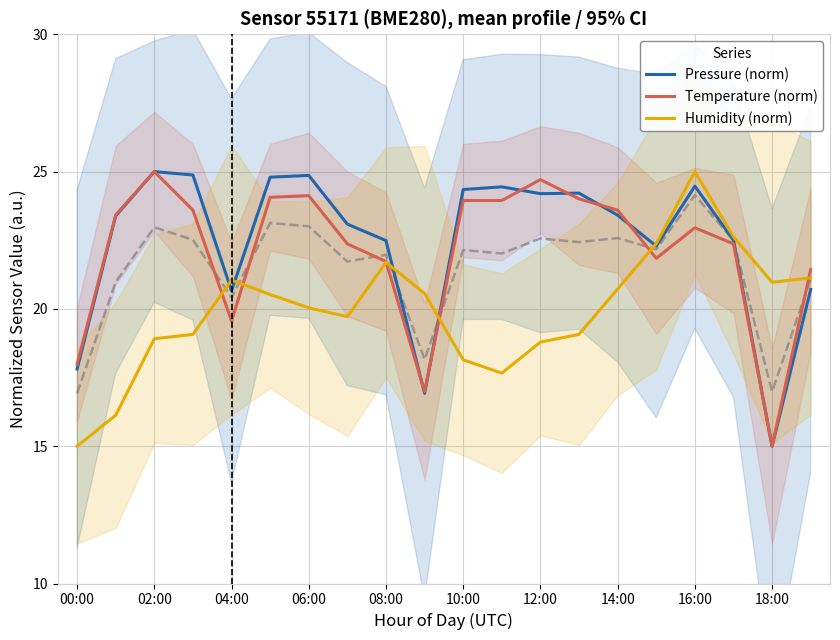

The value of Temperature (norm) at 02:00 is 25.0. True or false?

True